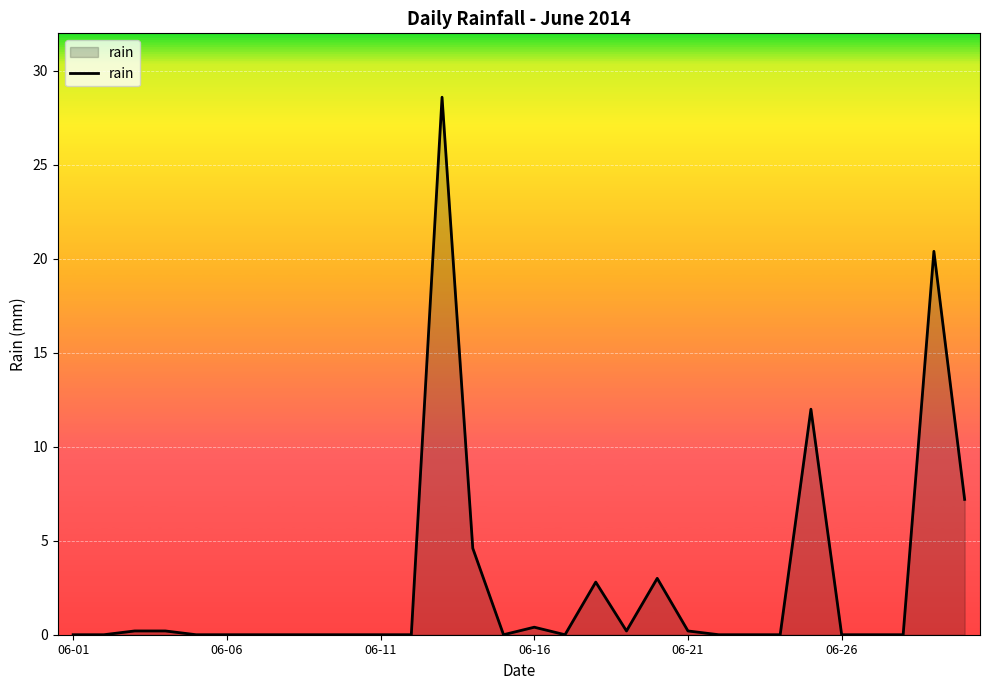

What is the maximum value shown in the chart?

28.6